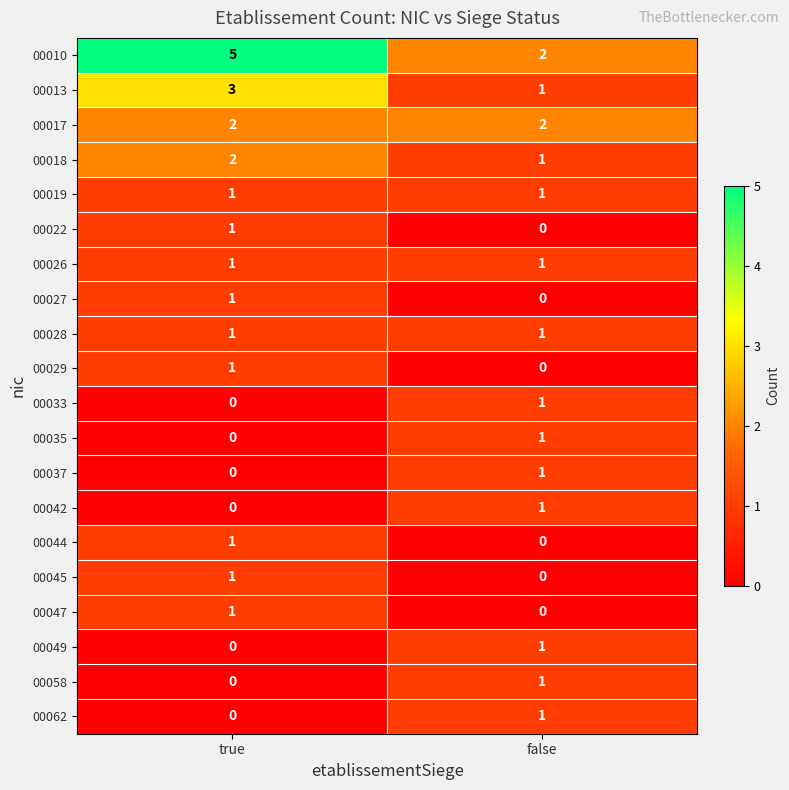

At which category is the sum across all series the highest?

true